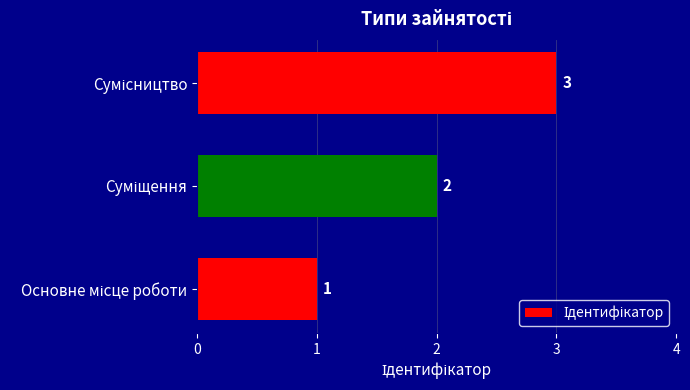

How many categories are shown in the chart?

3